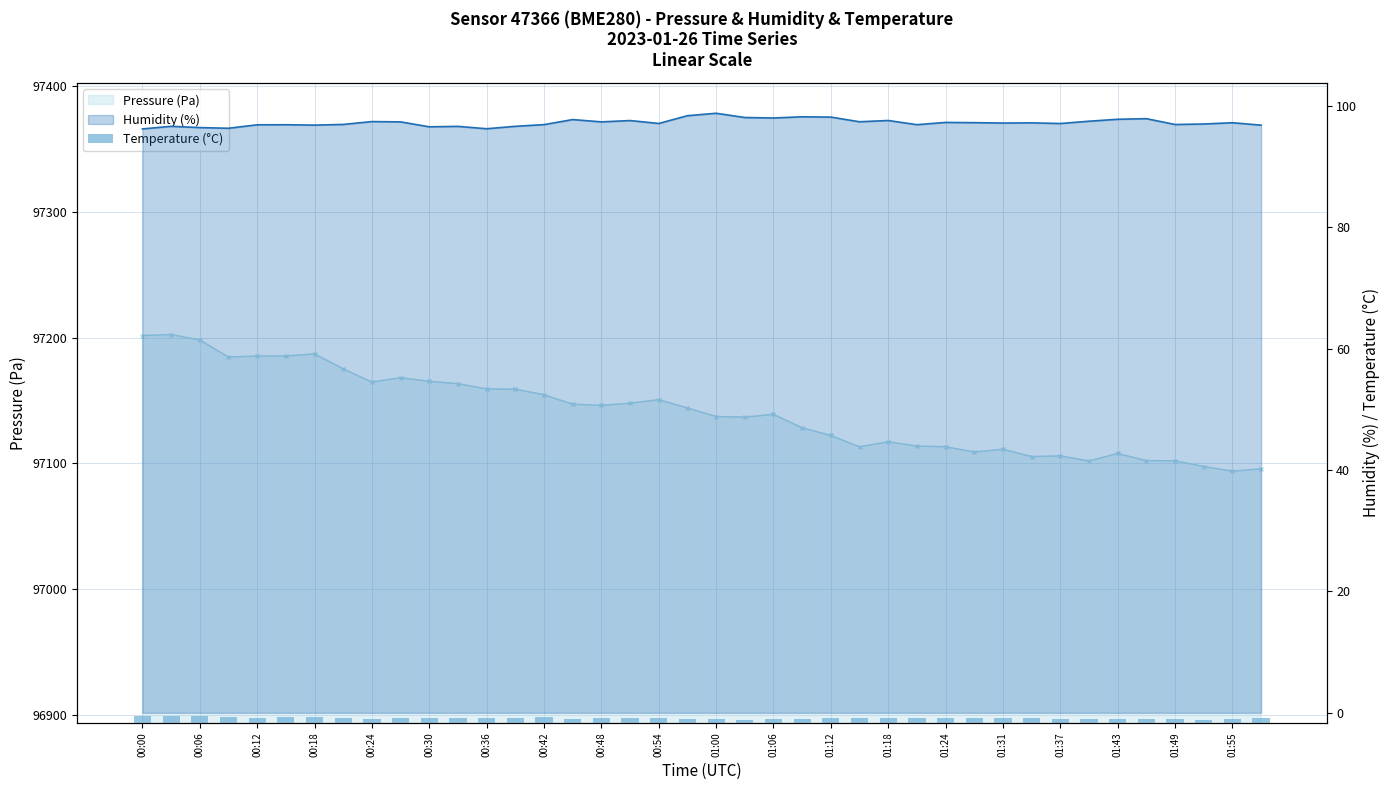

What is the greatest value displayed?

97202.4